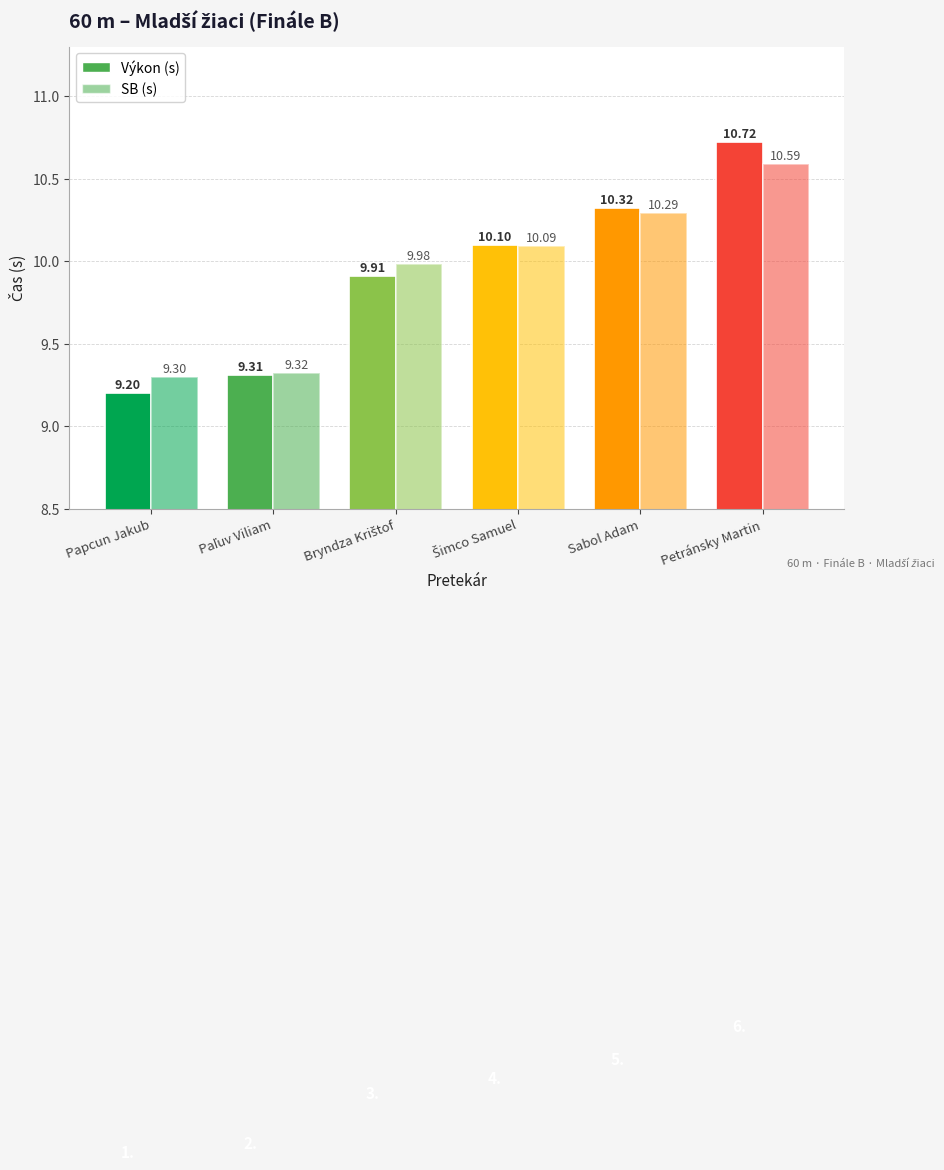

How many groups of bars are there?

6